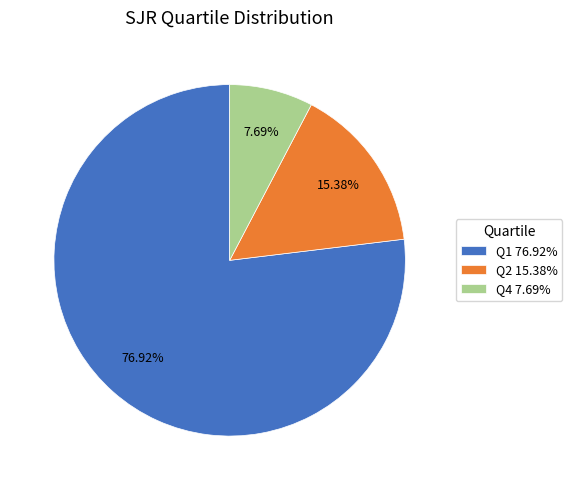

What percentage is the Q4 slice, to the nearest percent?

8%